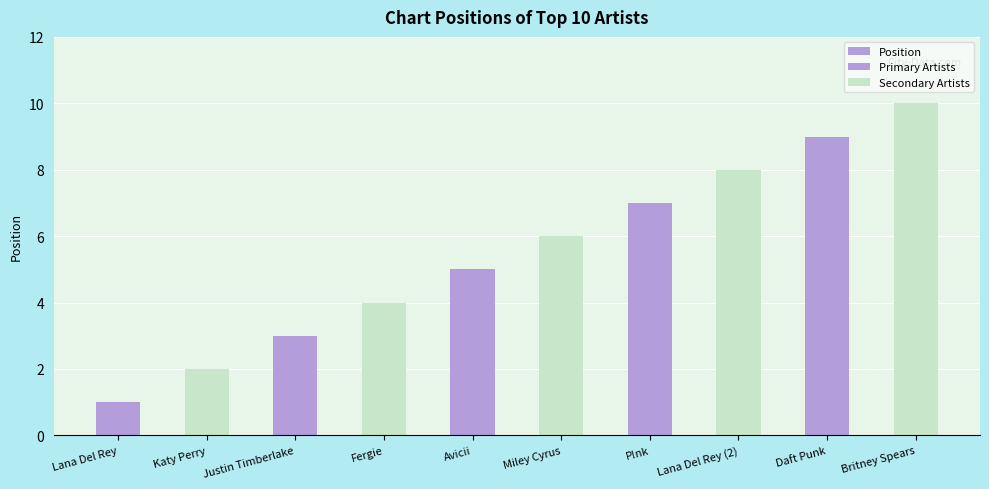

Count the number of categories in the chart.

10